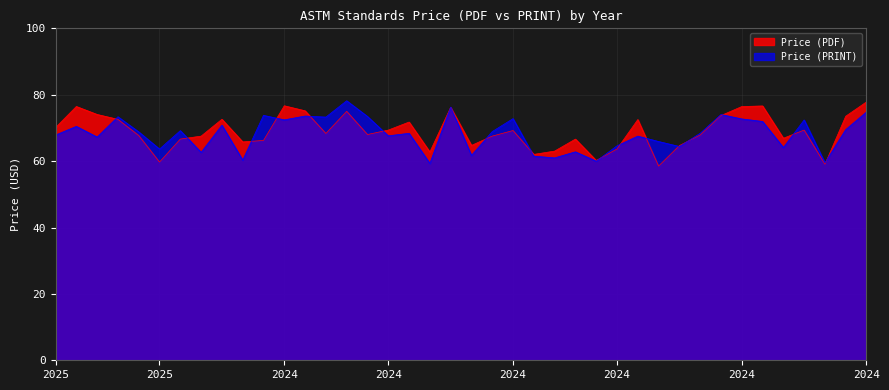

True or false: Price (PRINT) and Price (PDF) cross at least once.

True